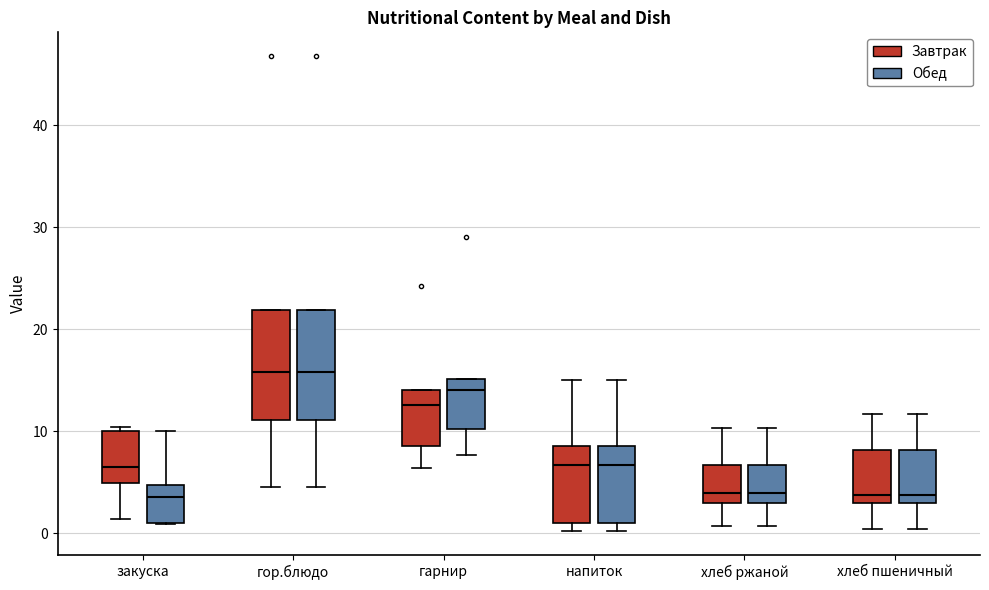

Reading left to right, transcribe this box plot: for each box, give where its median line is, the range the box spans, and where its two whiskers end, as read against the y-axis. The values are not printed on the chart, so give them approximately, as read against the axis.

закуска (Завтрак): median 7, box 5 to 10, whiskers 1 to 10 (just above the box's upper edge)
закуска (Обед): median 4, box 1 to 5, whiskers 1 to 10
гор.блюдо (Завтрак): median 16, box 11 to 22, whiskers 5 to 22
гор.блюдо (Обед): median 16, box 11 to 22, whiskers 5 to 22
гарнир (Завтрак): median 13, box 9 to 14, whiskers 6 to 14
гарнир (Обед): median 14, box 10 to 15, whiskers 8 to 15
напиток (Завтрак): median 7, box 1 to 9, whiskers 0 to 15
напиток (Обед): median 7, box 1 to 9, whiskers 0 to 15
хлеб ржаной (Завтрак): median 4, box 3 to 7, whiskers 1 to 10
хлеб ржаной (Обед): median 4, box 3 to 7, whiskers 1 to 10
хлеб пшеничный (Завтрак): median 4, box 3 to 8, whiskers 0 to 12
хлеб пшеничный (Обед): median 4, box 3 to 8, whiskers 0 to 12